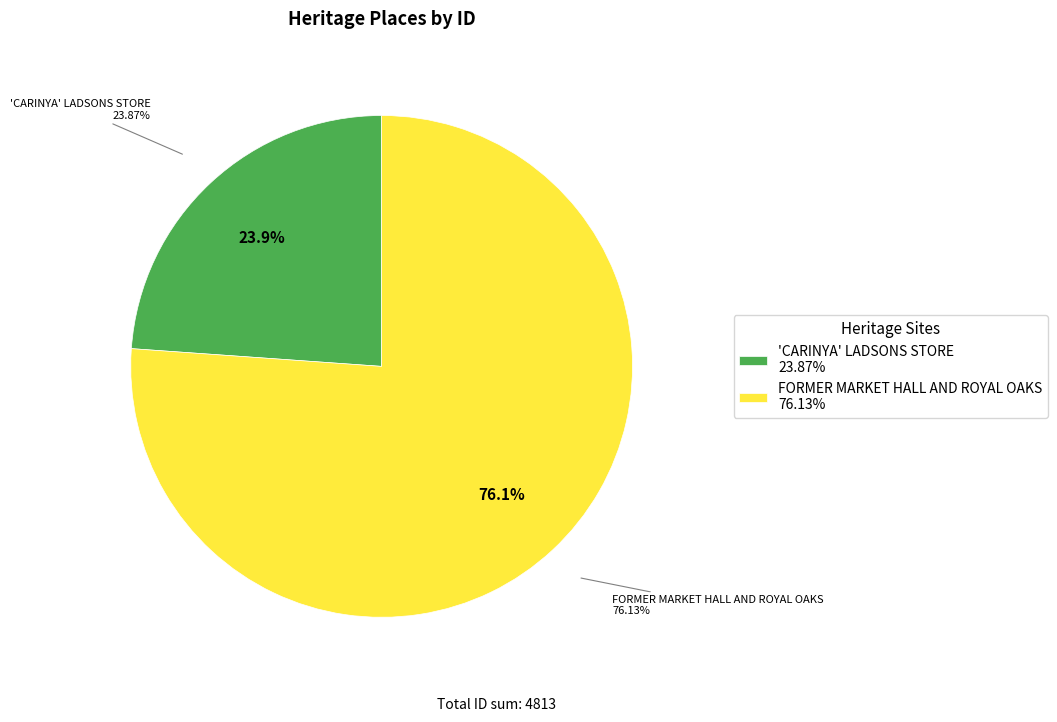

Does FORMER MARKET HALL AND ROYAL OAKS account for over 50% of the chart?

Yes